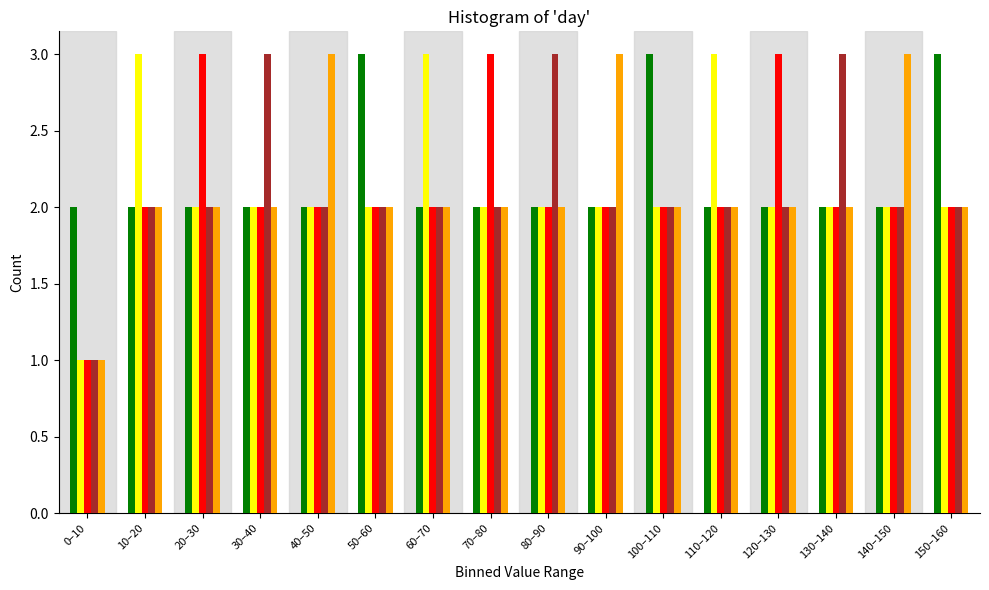

What is the greatest value displayed?

3